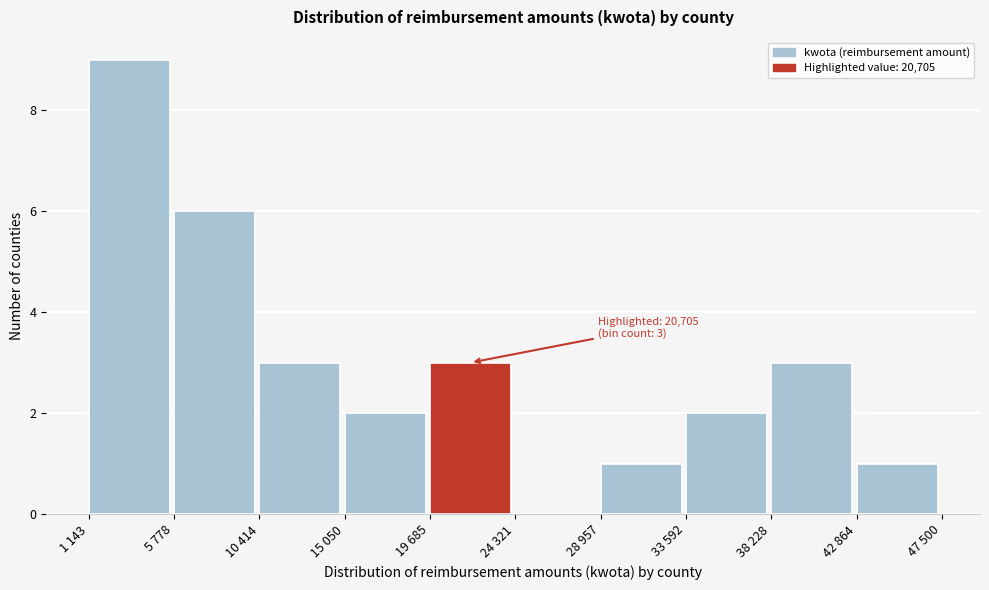

The chart shows a value of 3 at 33 592. True or false?

False